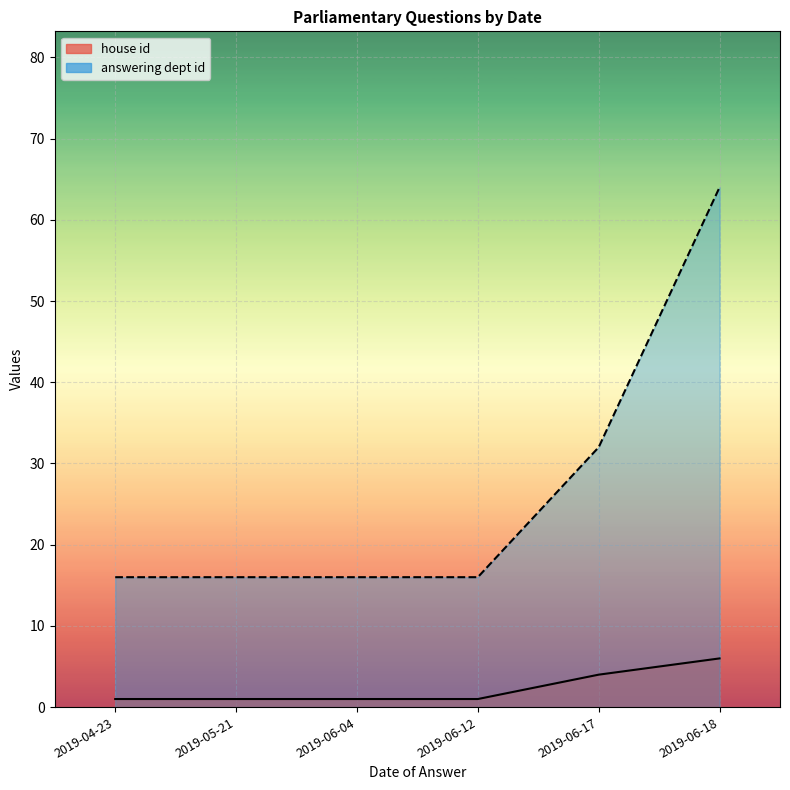

Reading left to right, extract all data points from this chart.

house id: 1	1	1	1	4	6
answering dept id: 16	16	16	16	32	64